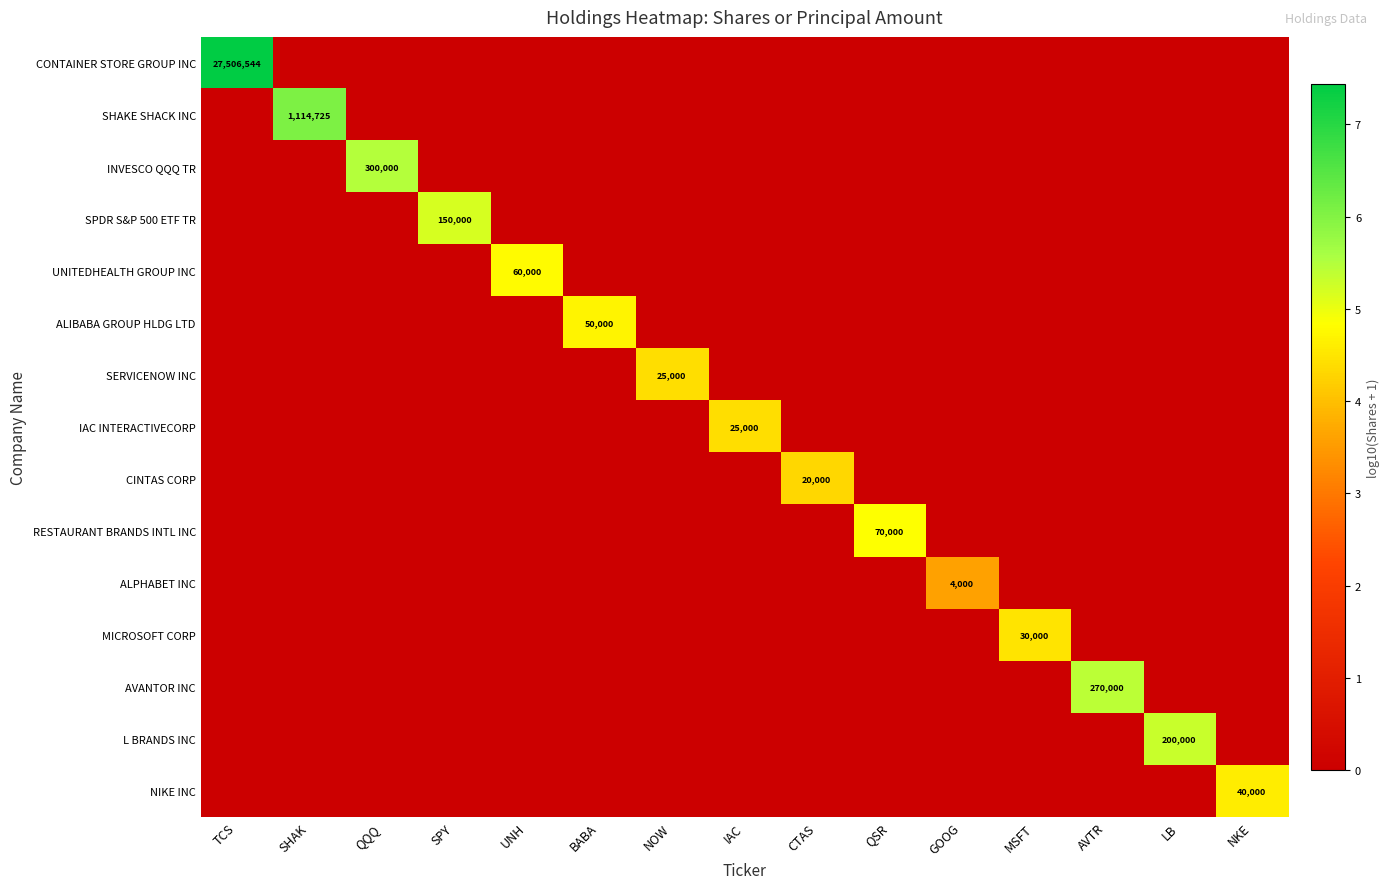

What is the total value across all series at UNH?

4.8